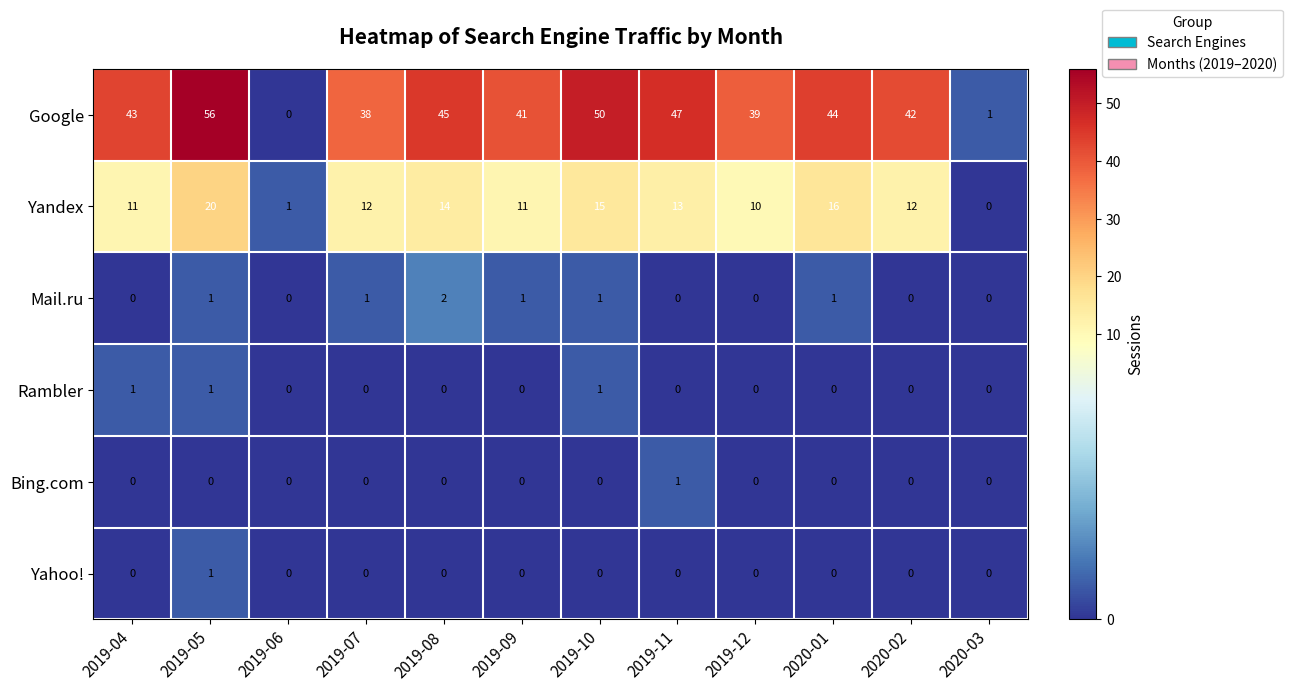

The Yahoo! series shows 1 at 2019-08. True or false?

False